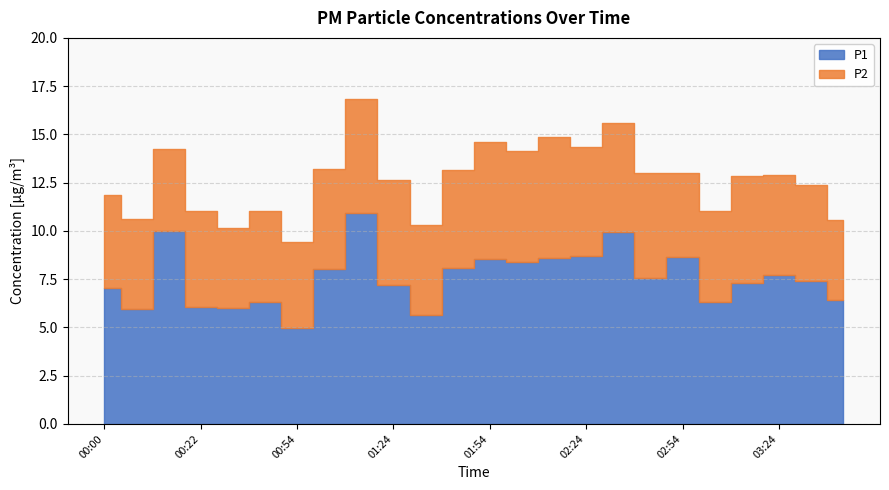

Reading left to right, extract all data points from this chart.

P1: 7.0	5.9	10.0	6.1	6.0	6.3	5.0	8.0	10.9	7.2	5.7	8.1	8.5	8.4	8.6	8.7	9.9	7.5	8.6	6.3	7.3	7.7	7.4	6.4
P2: 4.8	4.7	4.2	5.0	4.2	4.7	4.5	5.2	5.9	5.4	4.7	5.1	6.1	5.7	6.3	5.7	5.6	5.4	4.4	4.8	5.5	5.2	5.0	4.2